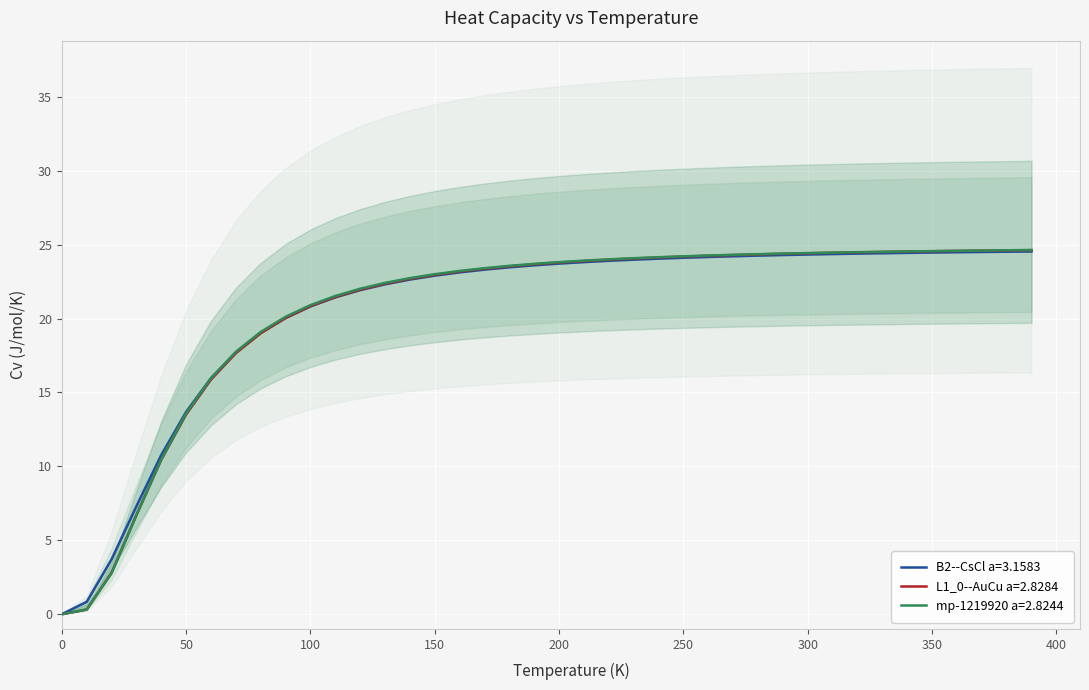

How many values in L1_0--AuCu a=2.8284 are above zero?

39